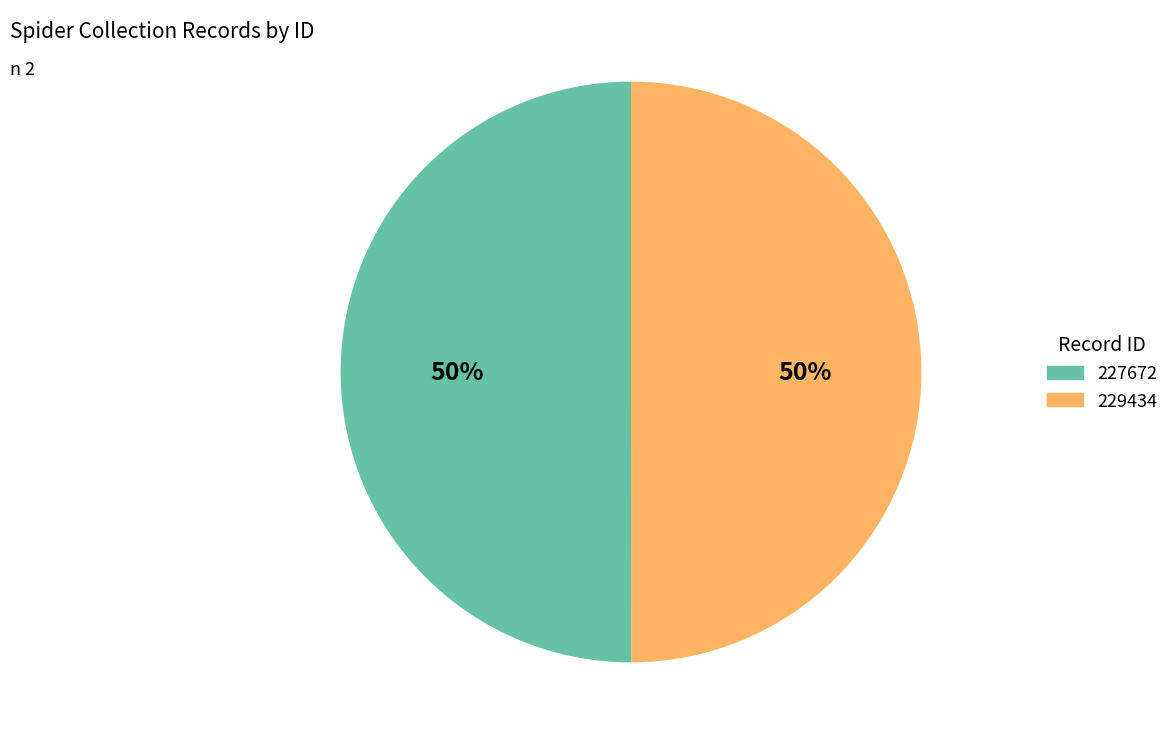

Is it true that 227672 is 61% of the pie?

False